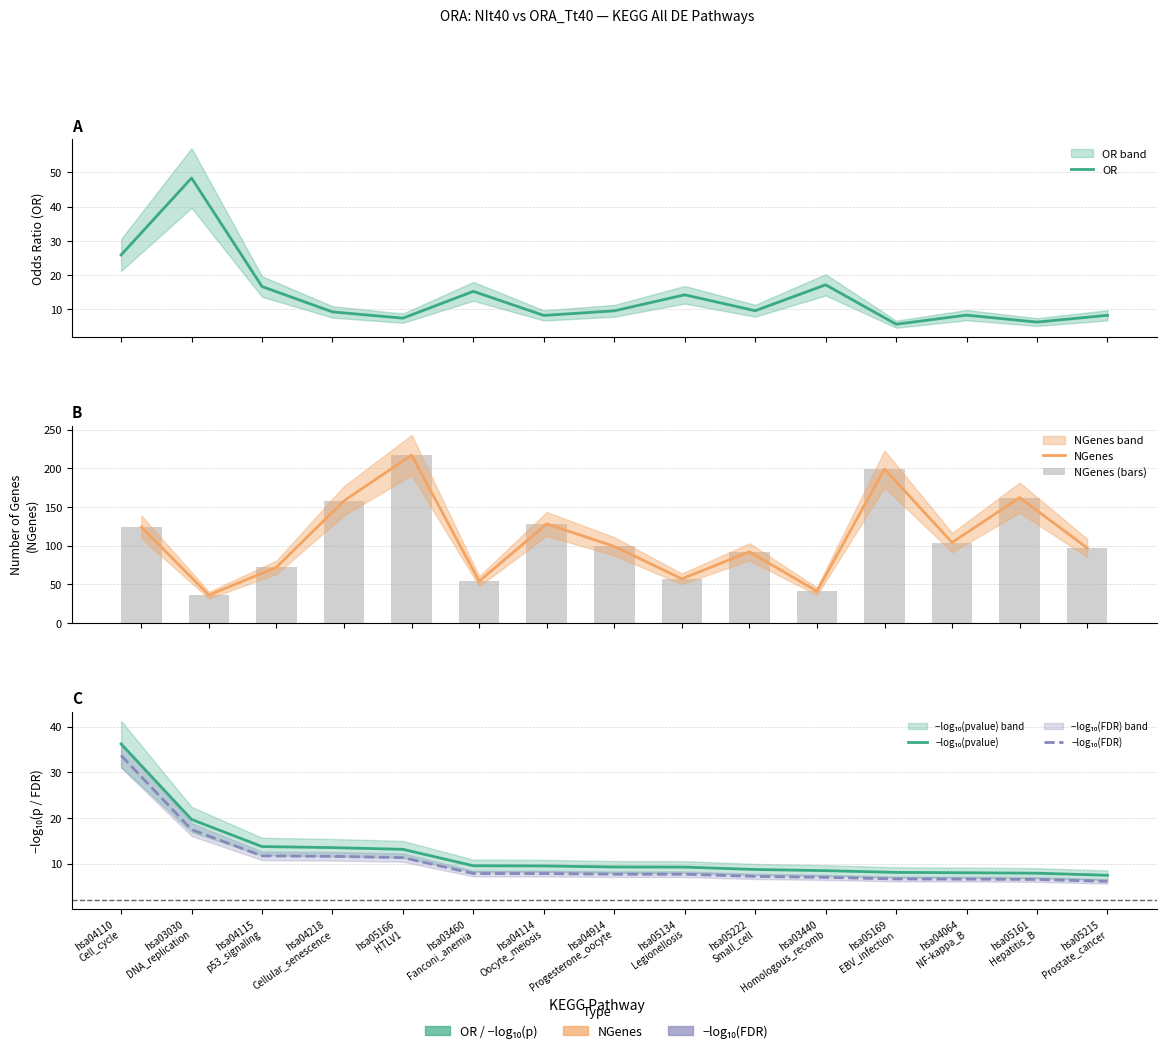

At which category does the chart reach its peak across all series?

hsa05166
HTLV1